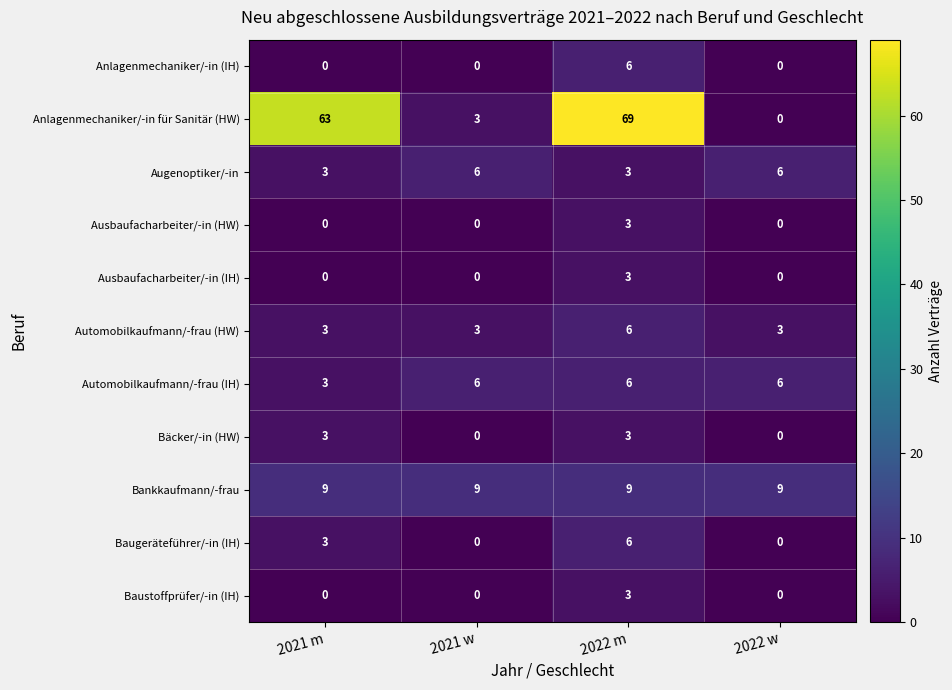

Is it true that Bankkaufmann/-frau equals 9 at 2021 w?

True